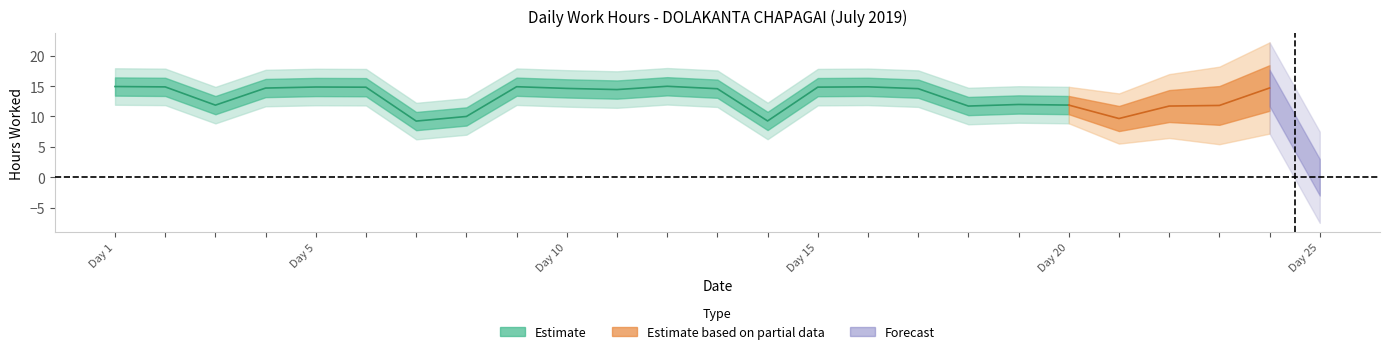

How many data points are less than 14?

11